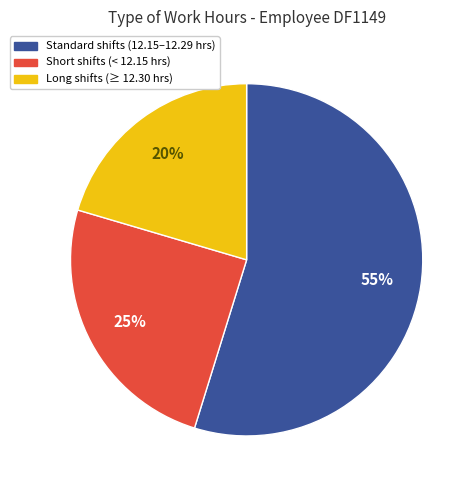

Is there any slice that represents more than half of the pie?

Yes